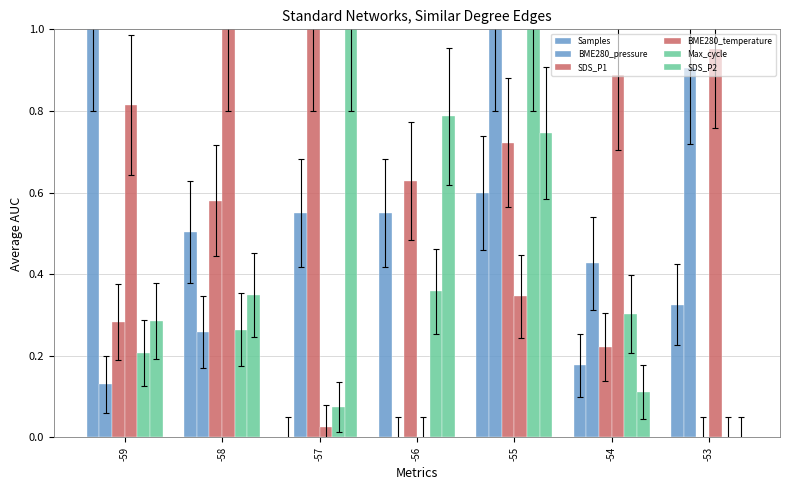

Which series has the largest total across all categories?

BME280_temperature